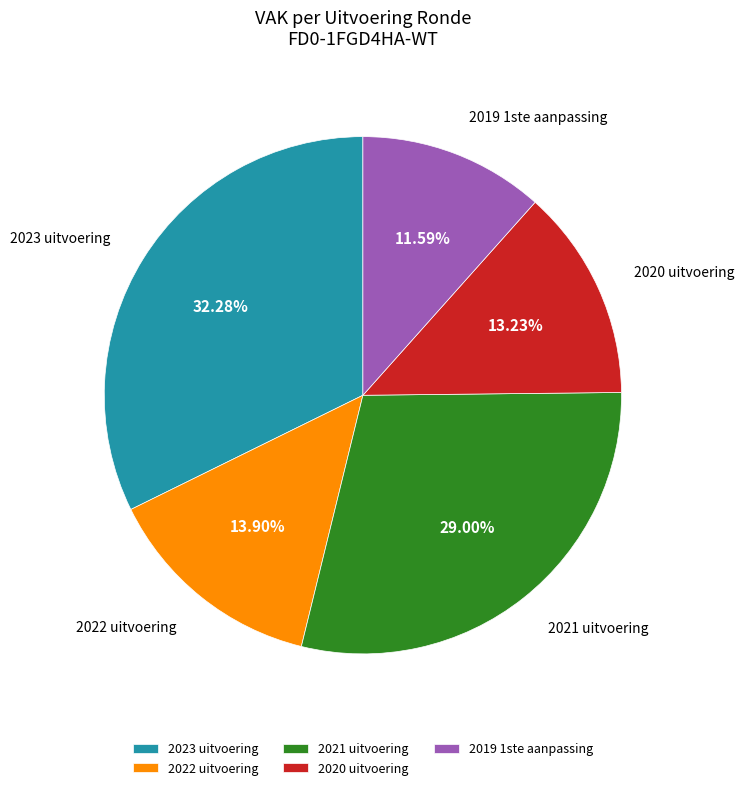

How many slices are in this pie chart?

5